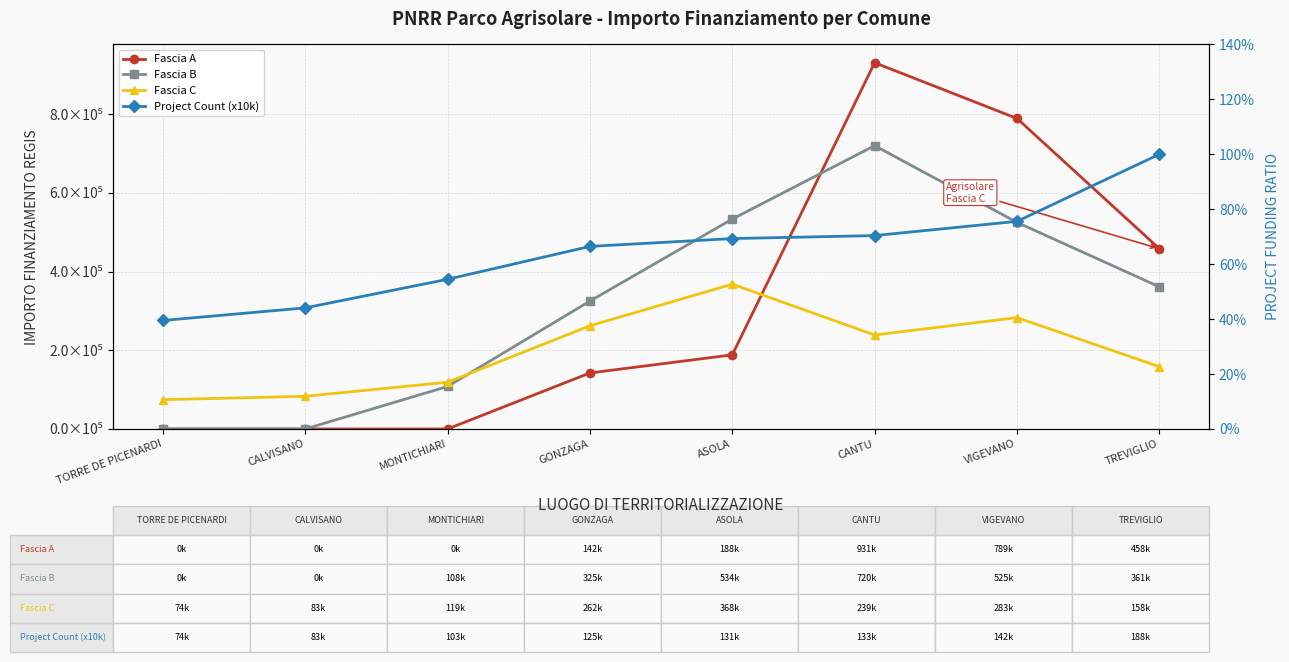

What is the label of the 1st point from the left?

TORRE DE PICENARDI